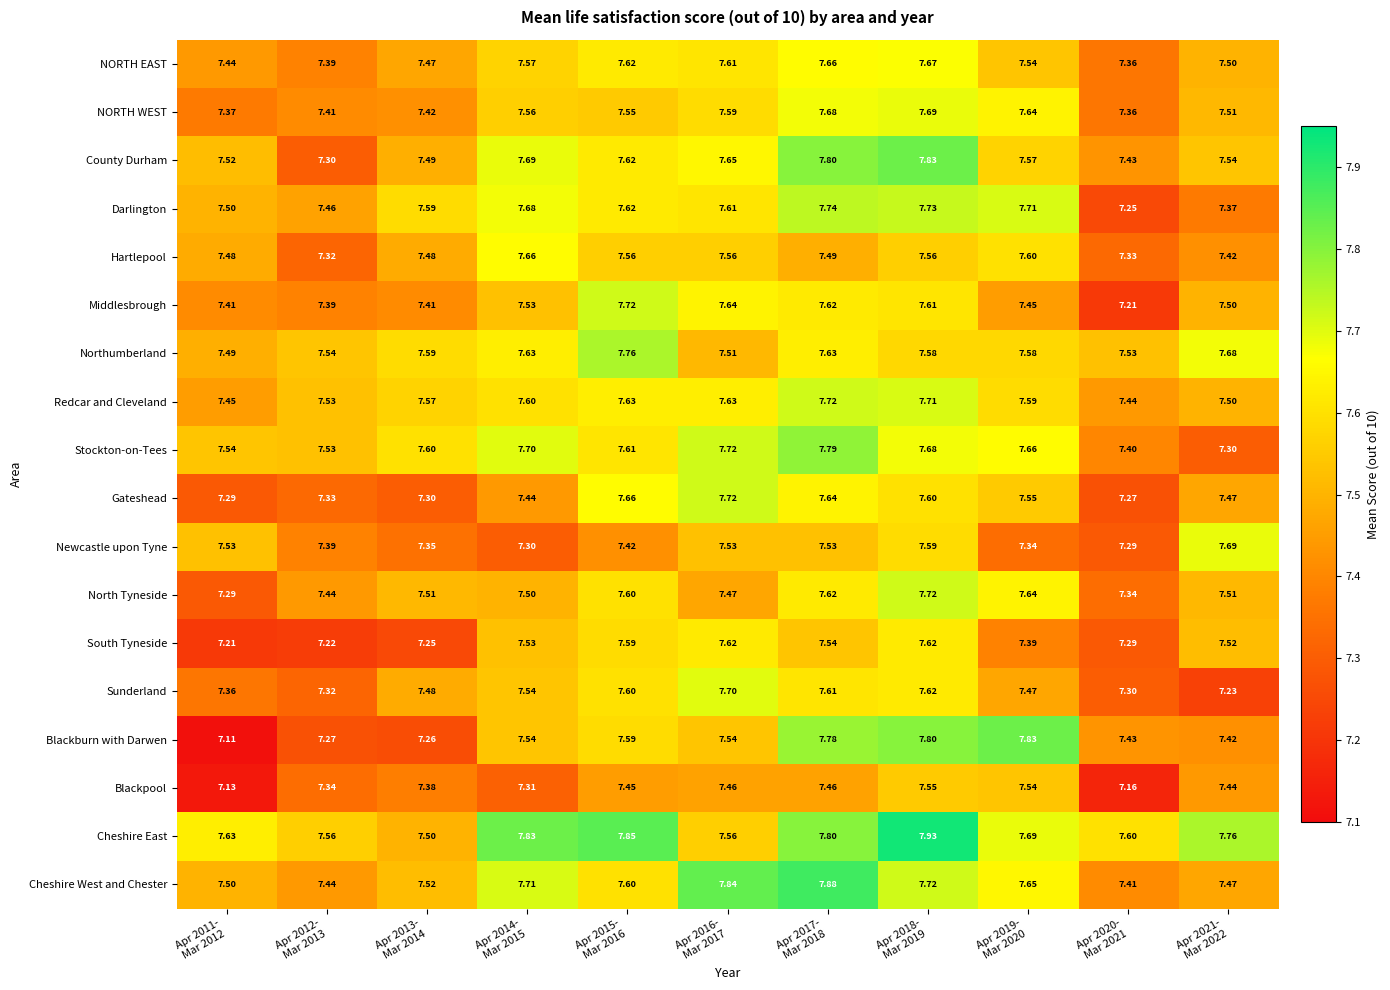

Which series has the largest range (max minus min)?

Blackburn with Darwen